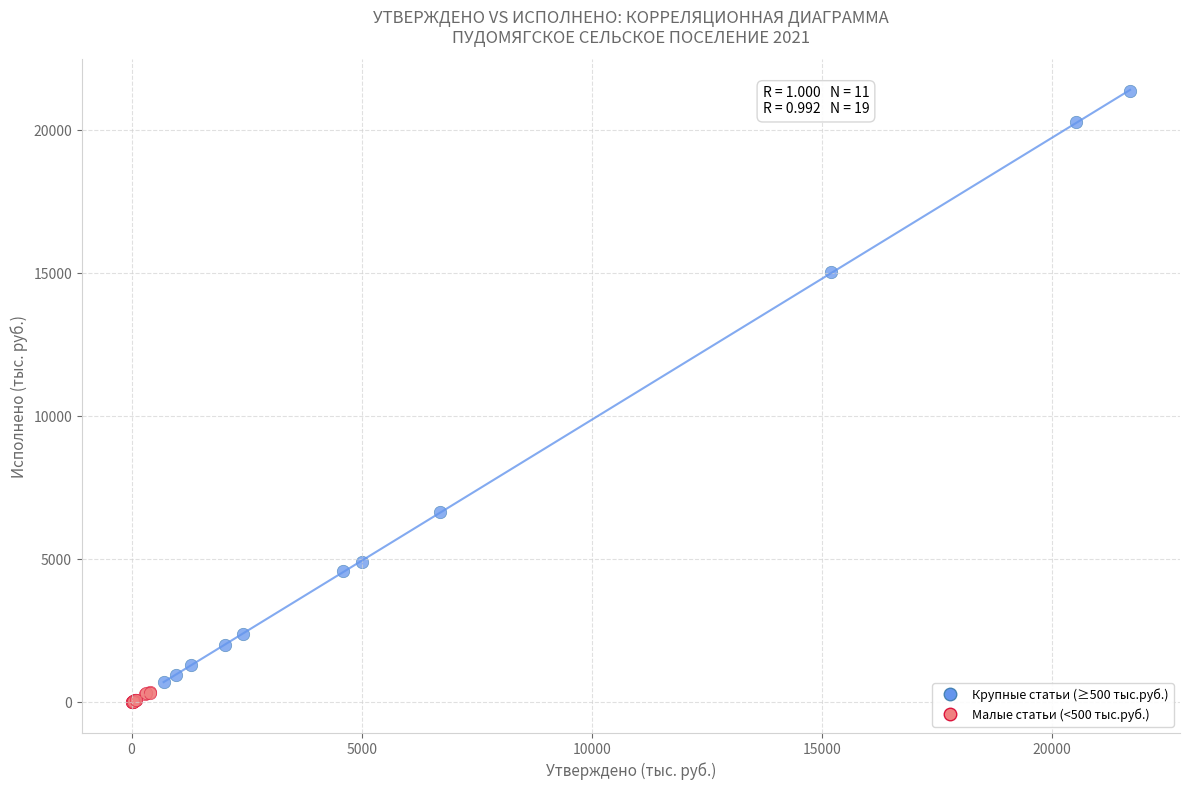

Which series reaches the maximum Y coordinate?

Крупные статьи (≥500 тыс.руб.)